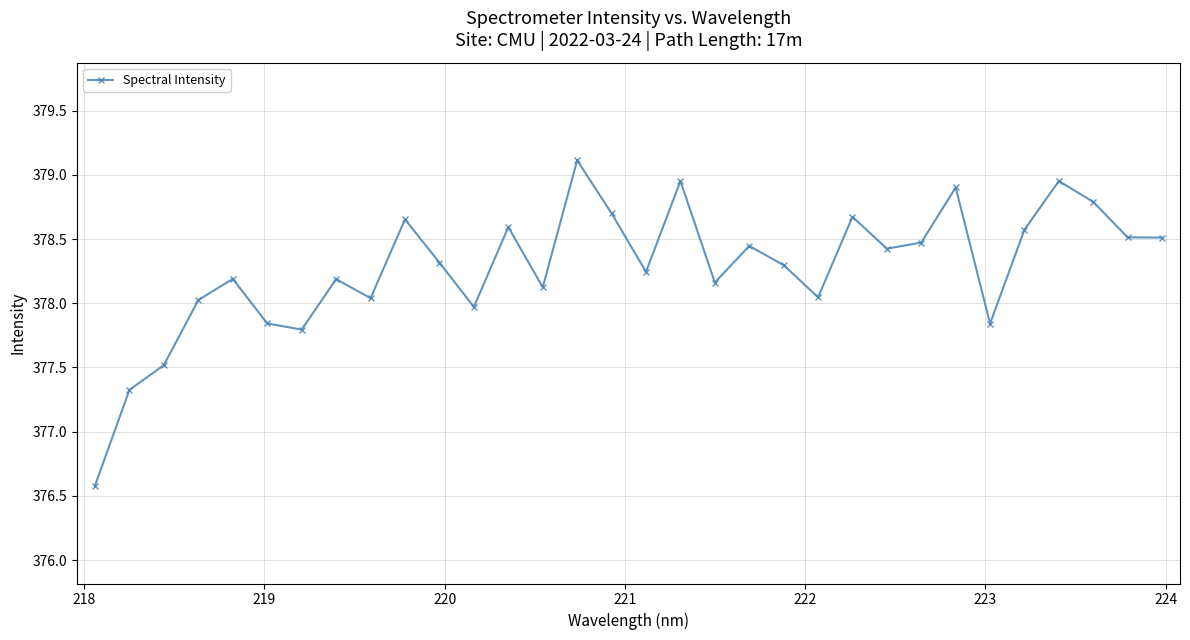

What is the sum of all values?

12104.8